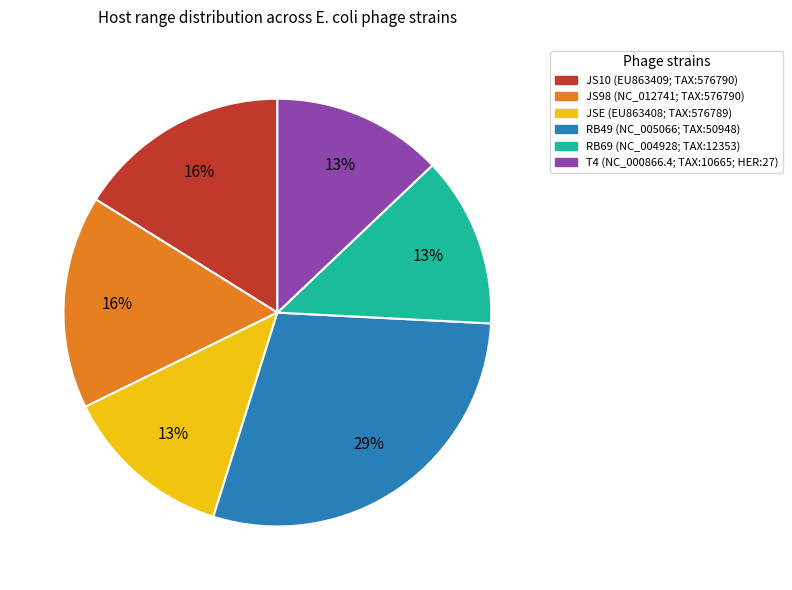

Which category has the biggest portion of the pie?

RB49 (NC_005066; TAX:50948)